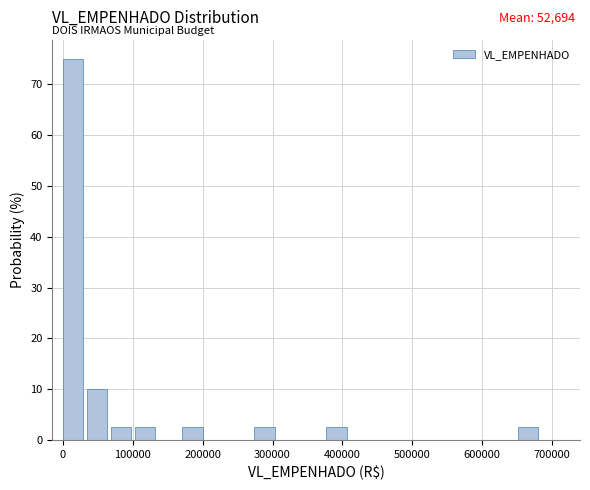

Read against the x-axis, roughly where is the centre of the tallest bar?

10000